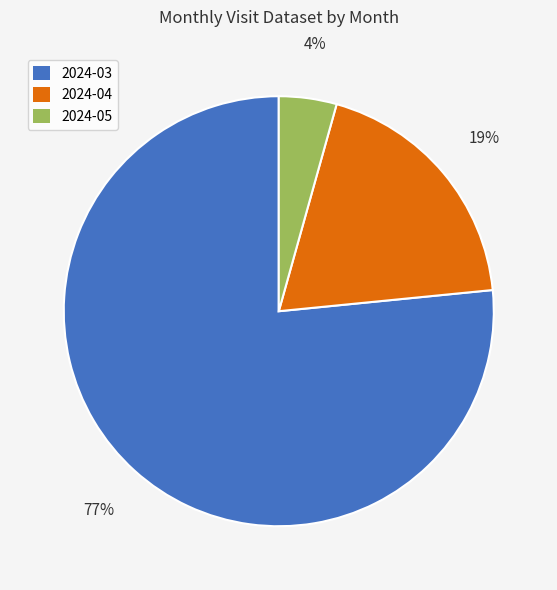

What percentage is the 2024-04 slice, to the nearest percent?

19%